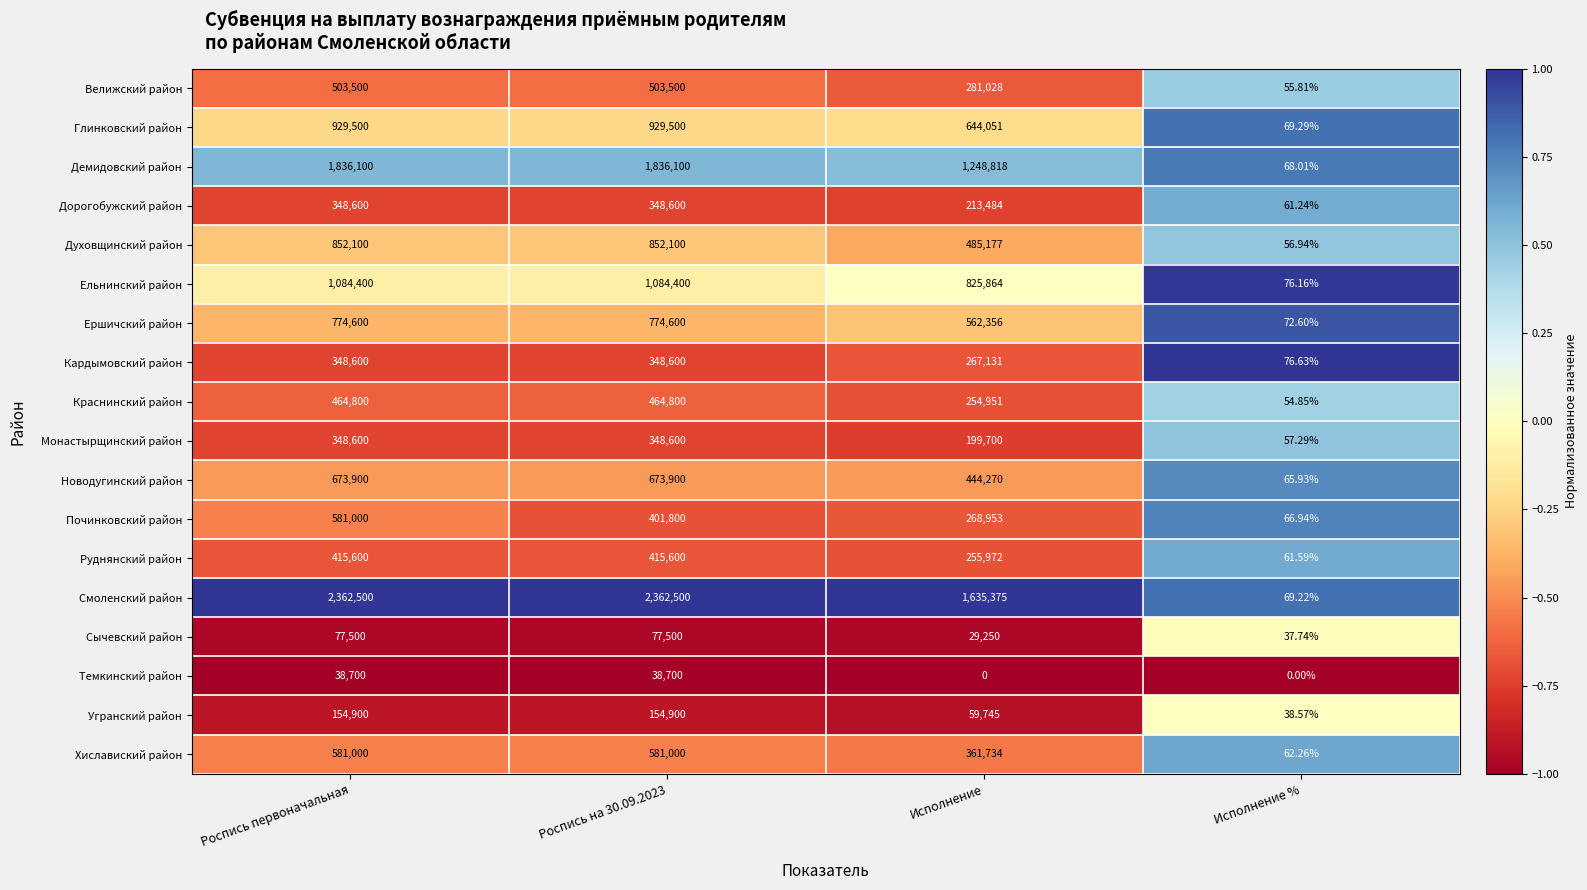

Which series changed the most between Роспись на 30.09.2023 and Исполнение %?

Смоленский район